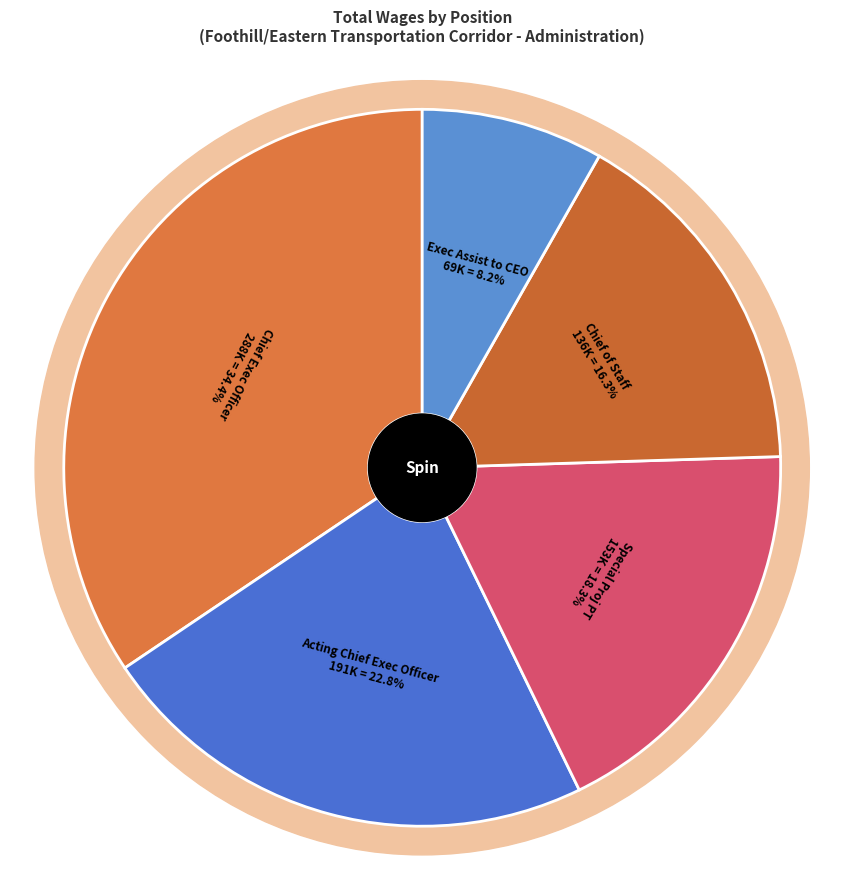

Rank the categories by value from lowest to highest.

Exec Assist to CEO, Chief of Staff, Special Proj PT, Acting Chief Exec Officer, Chief Exec Officer